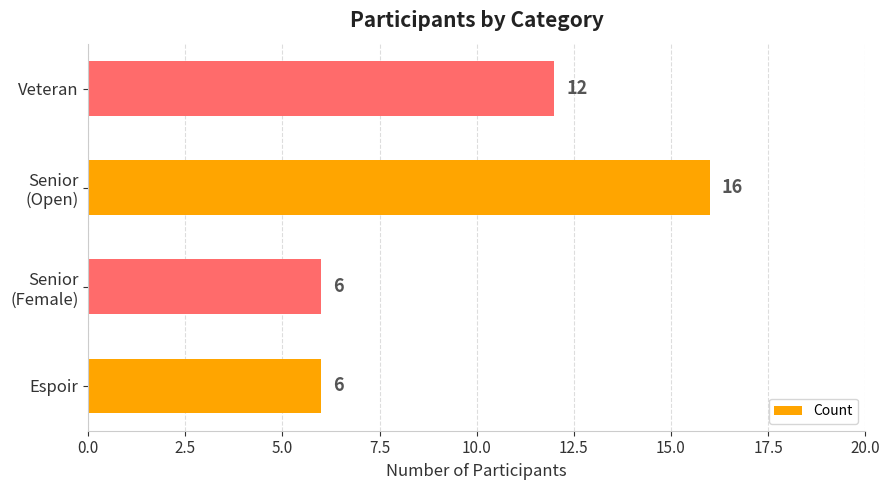

What is the greatest value displayed?

16